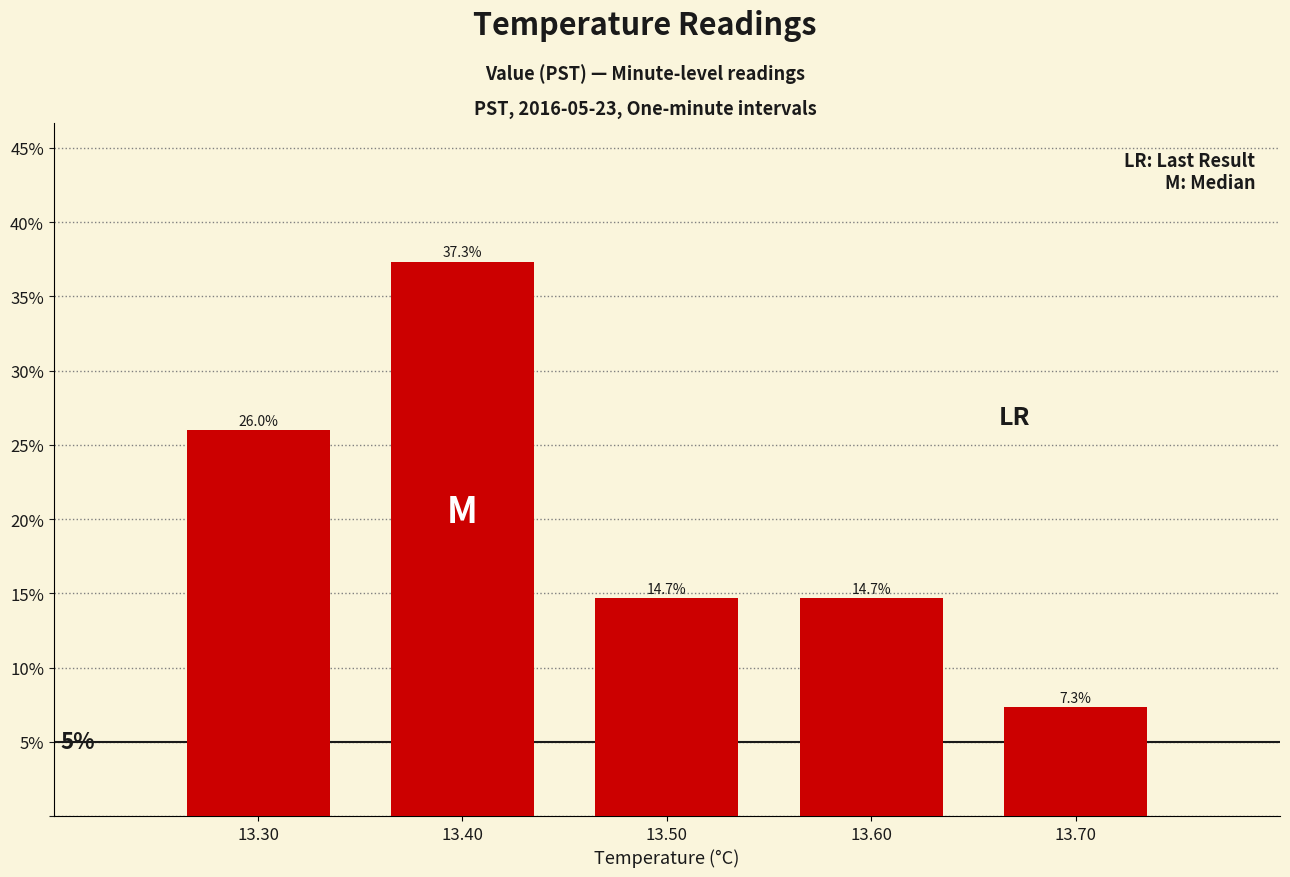

Reading left to right, what are all the values shown in this chart?

26.0	37.3	14.7	14.7	7.3